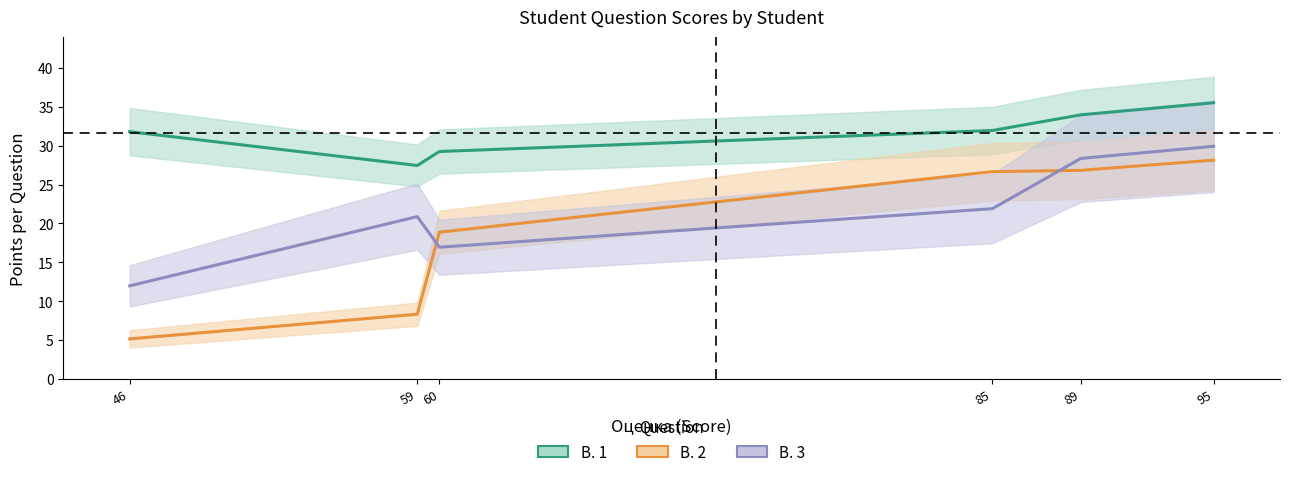

How many values in the В. 3 series exceed 21?

3